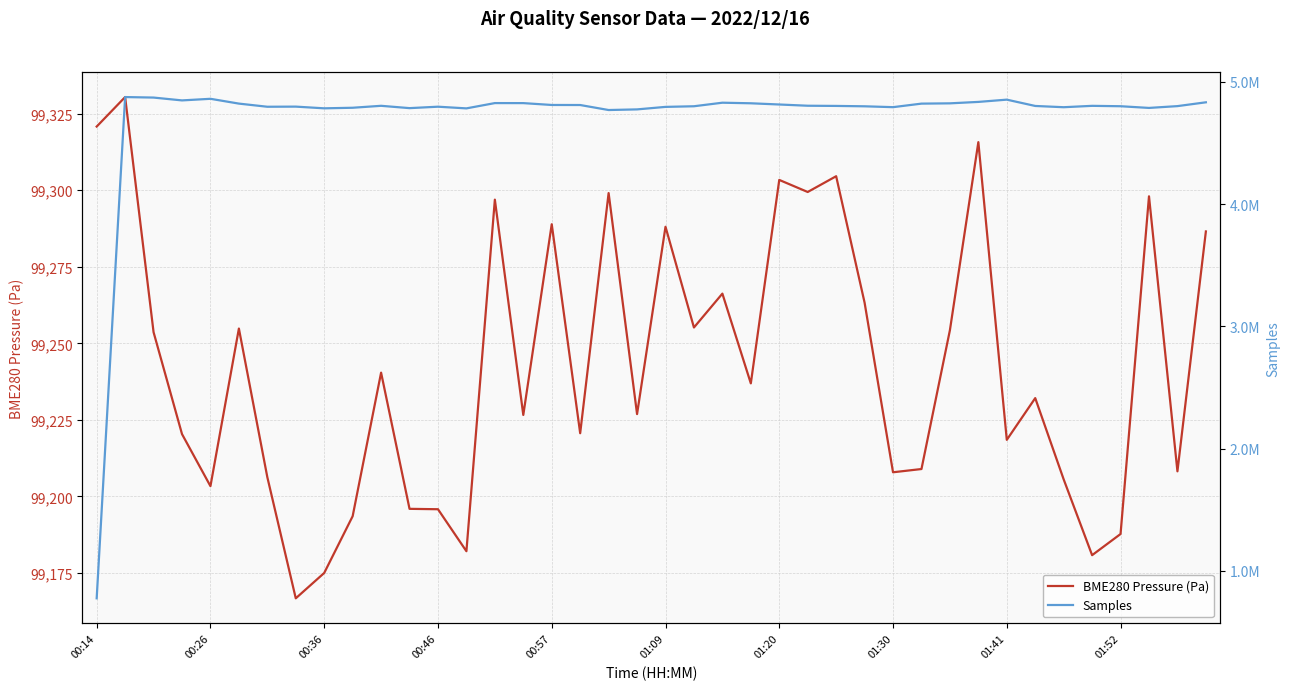

How many data points in Samples are less than 4804680?

20